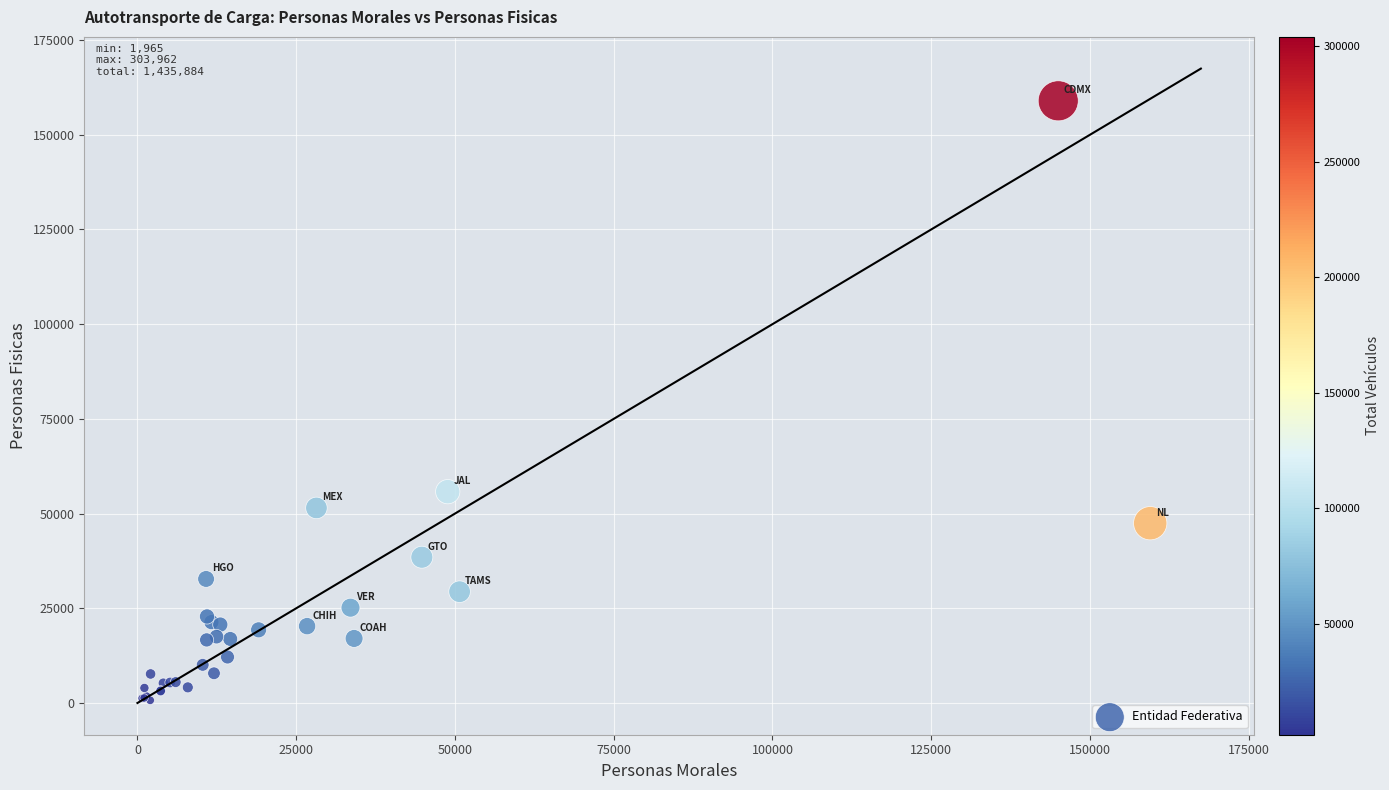

What Y value in the scatter plot is closest to 79836?

55782